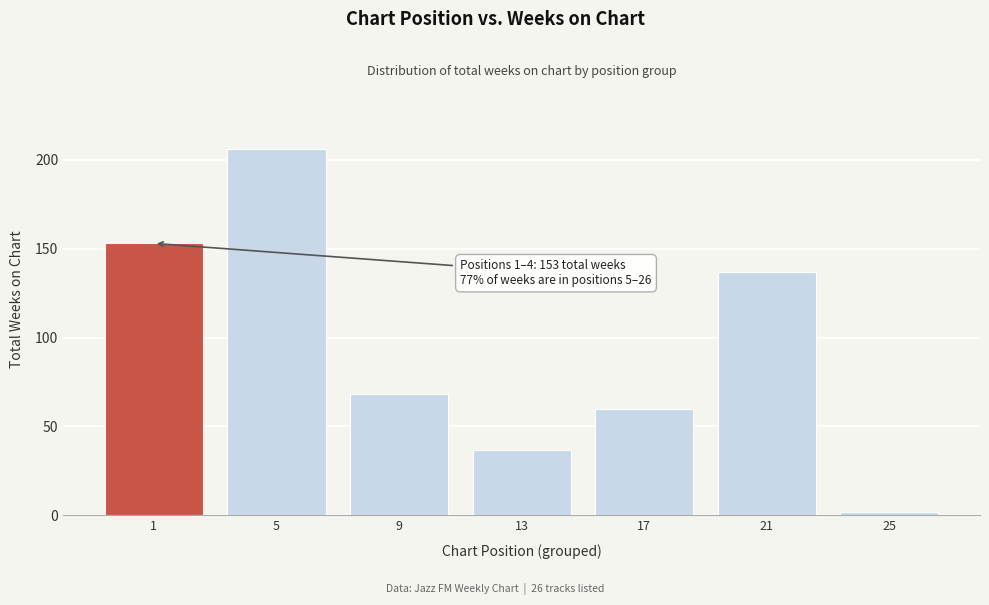

Reading right to left, list all the values displayed in this chart.

25=2	21=137	17=60	13=37	9=68	5=206	1=153